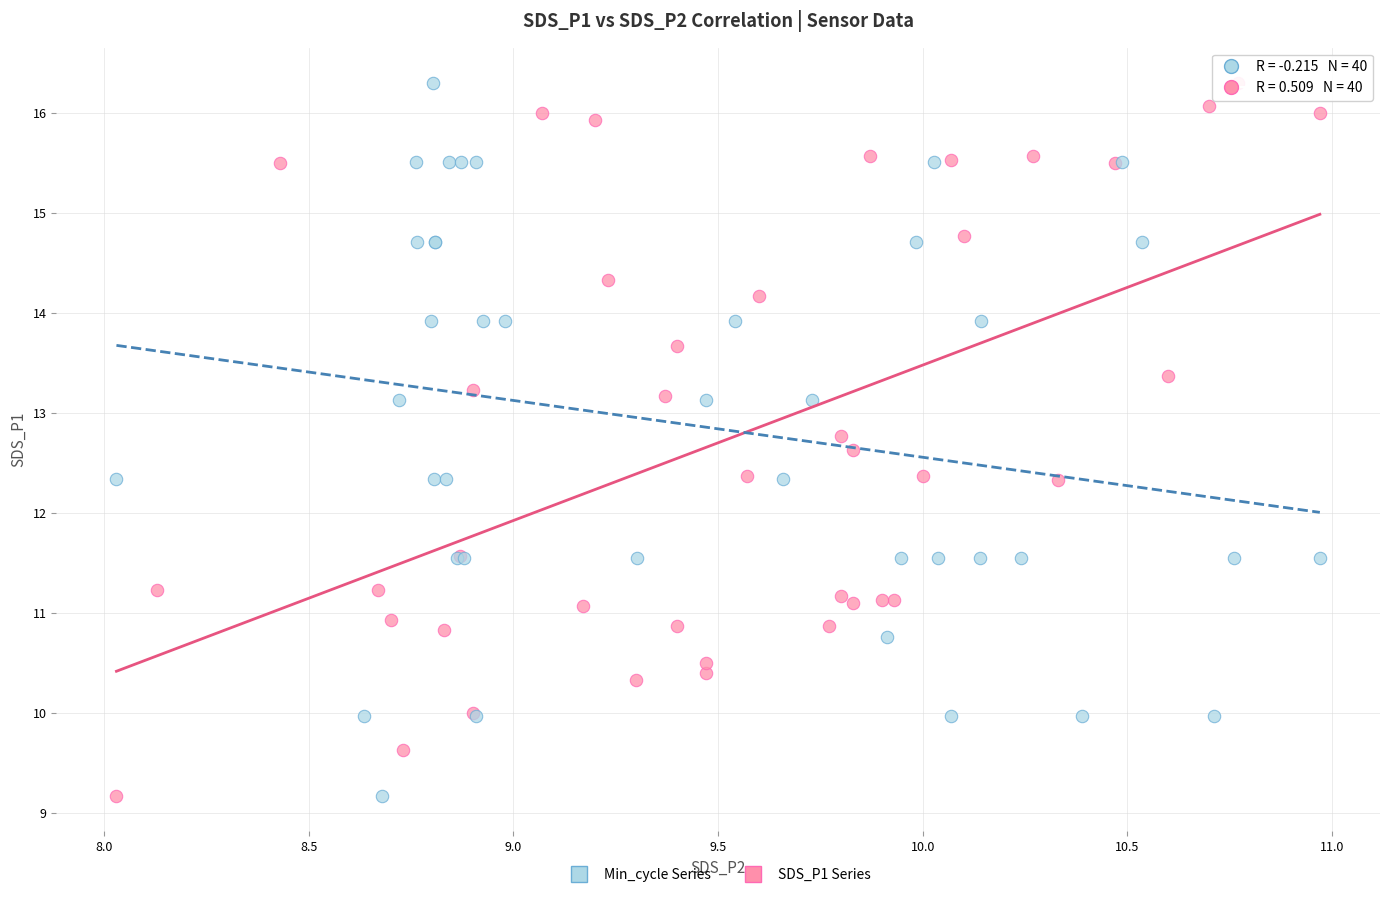

What are all the series names shown in the legend?

Min_cycle Series, SDS_P1 Series